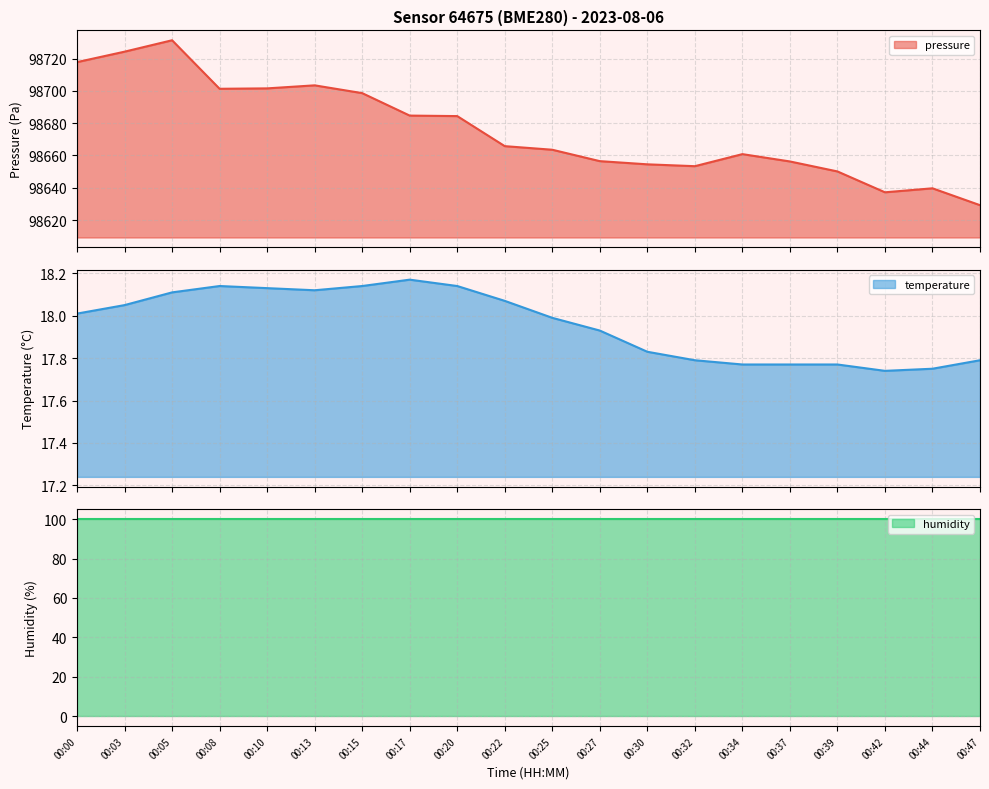

True or false: pressure and temperature cross at least once.

False